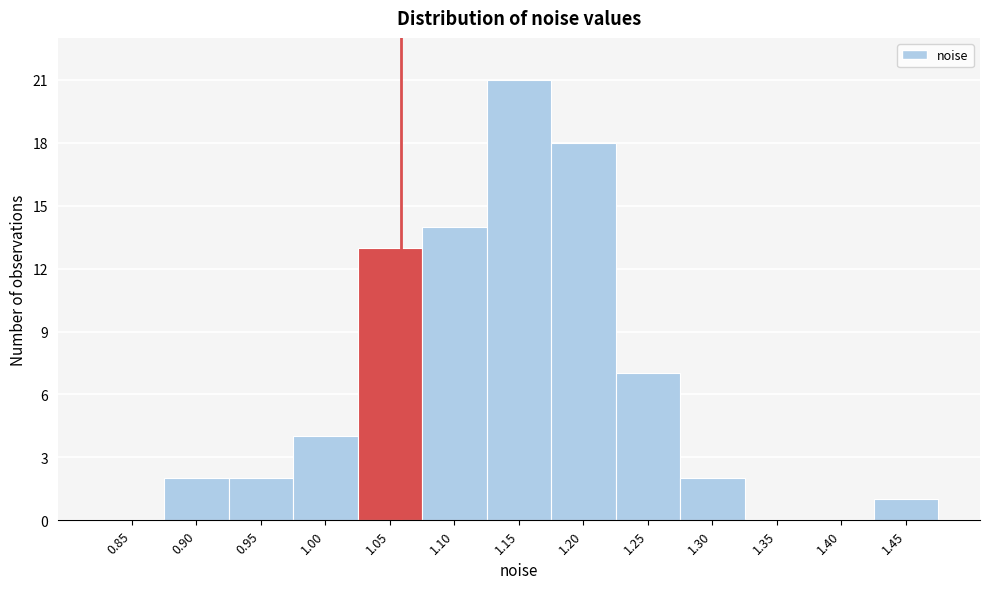

Reading left to right, extract all data points from this chart.

0.85=0	0.90=2	0.95=2	1.00=4	1.05=13	1.10=14	1.15=21	1.20=18	1.25=7	1.30=2	1.35=0	1.40=0	1.45=1